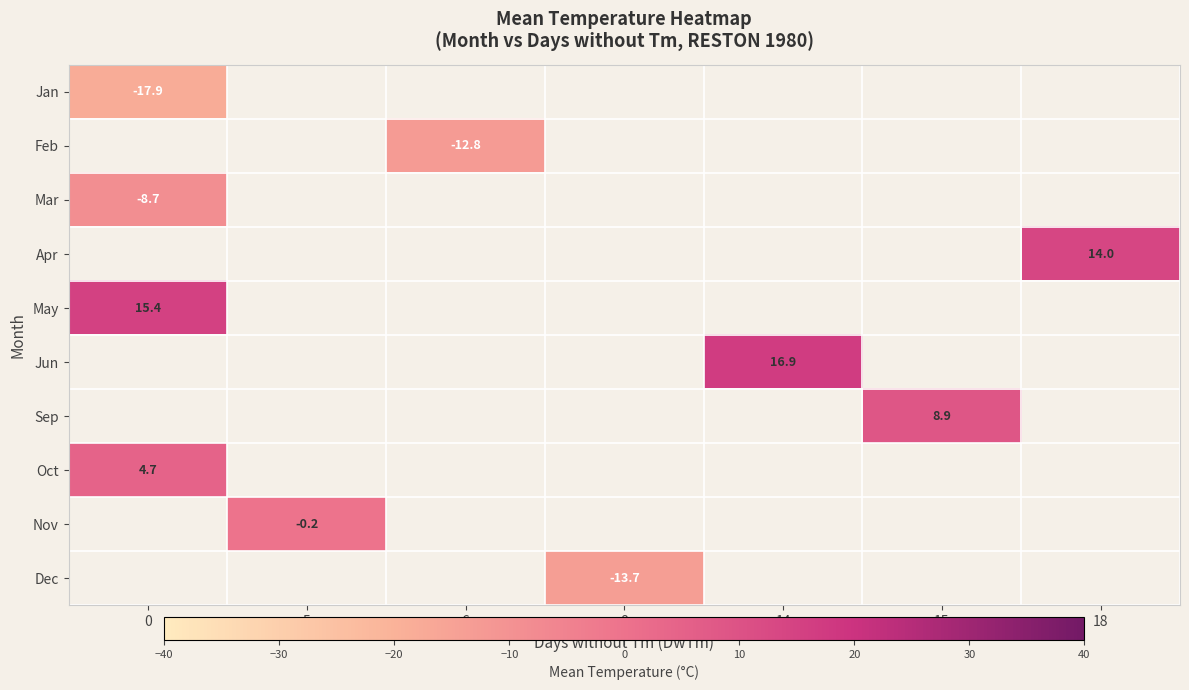

The Mar series shows -15.5 at 0. True or false?

False